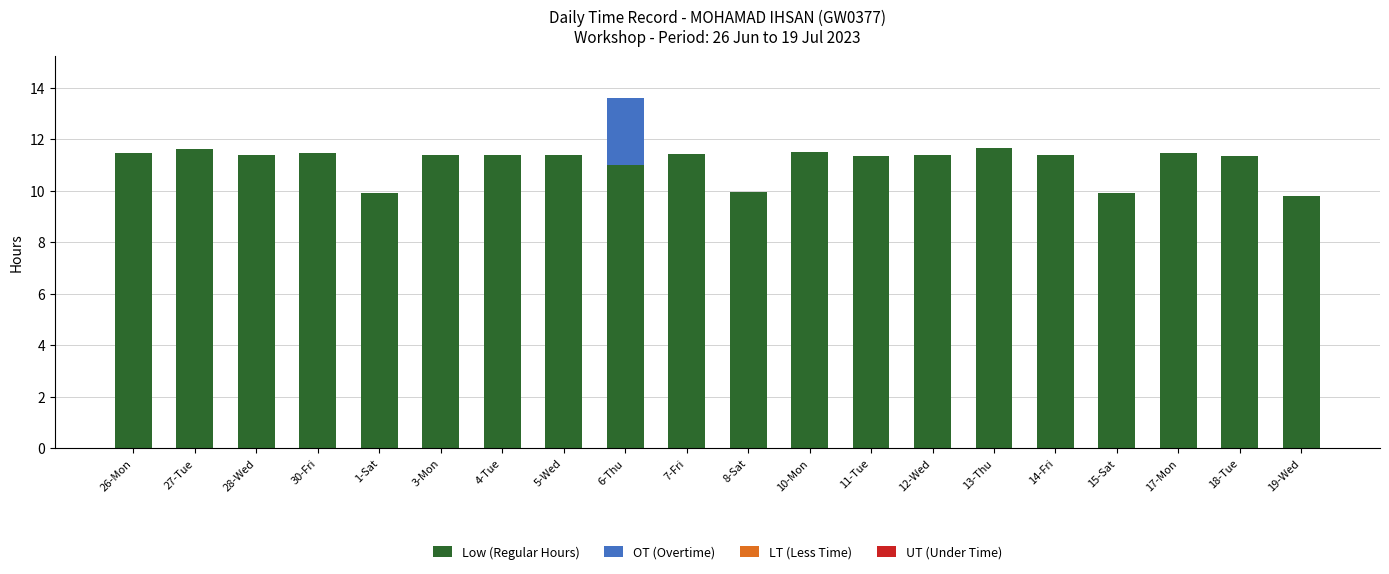

How many series are shown in this chart?

2